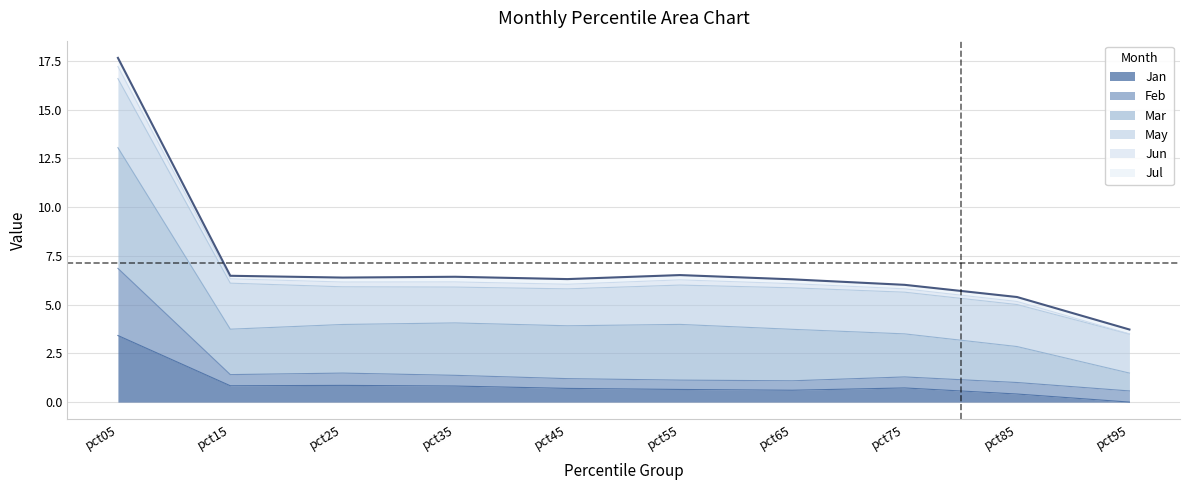

Where is the first local minimum for Jan?

pct15